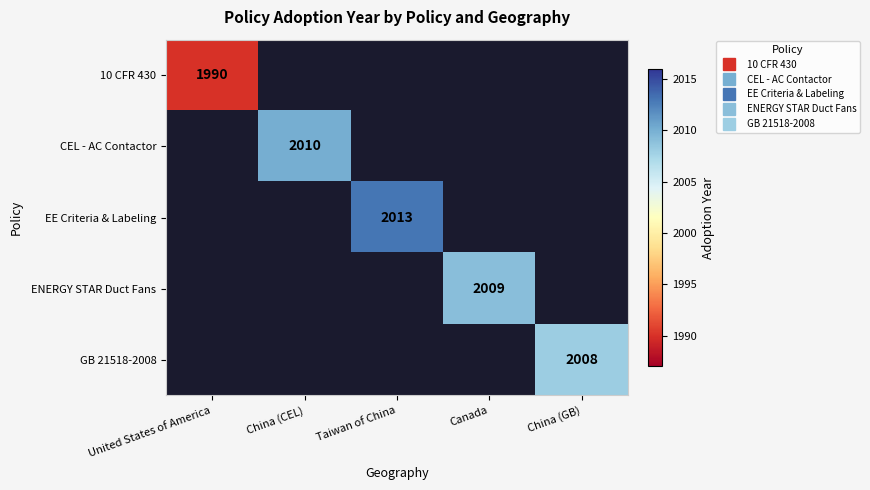

How many distinct data groups are displayed?

5